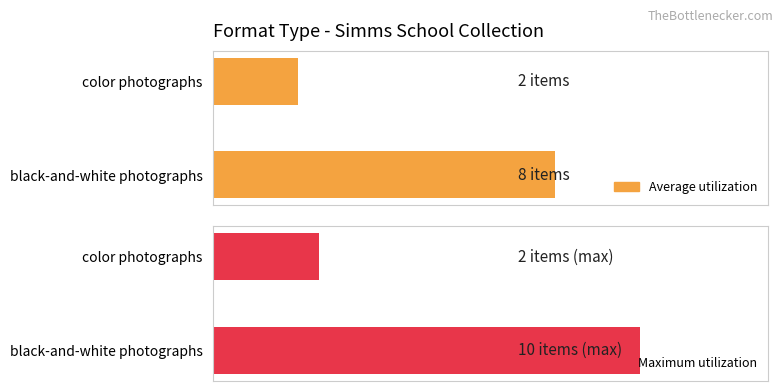

Rank the series by their average value, from lowest to highest.

Average utilization, Maximum utilization